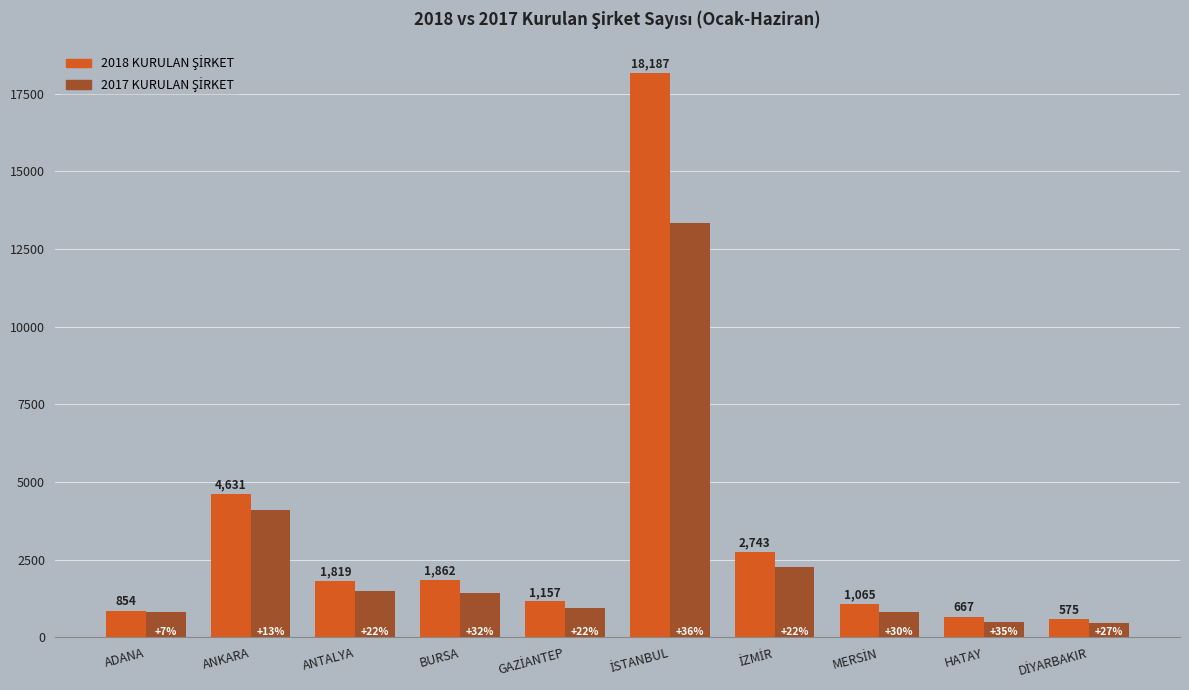

Are the bars horizontal?

No